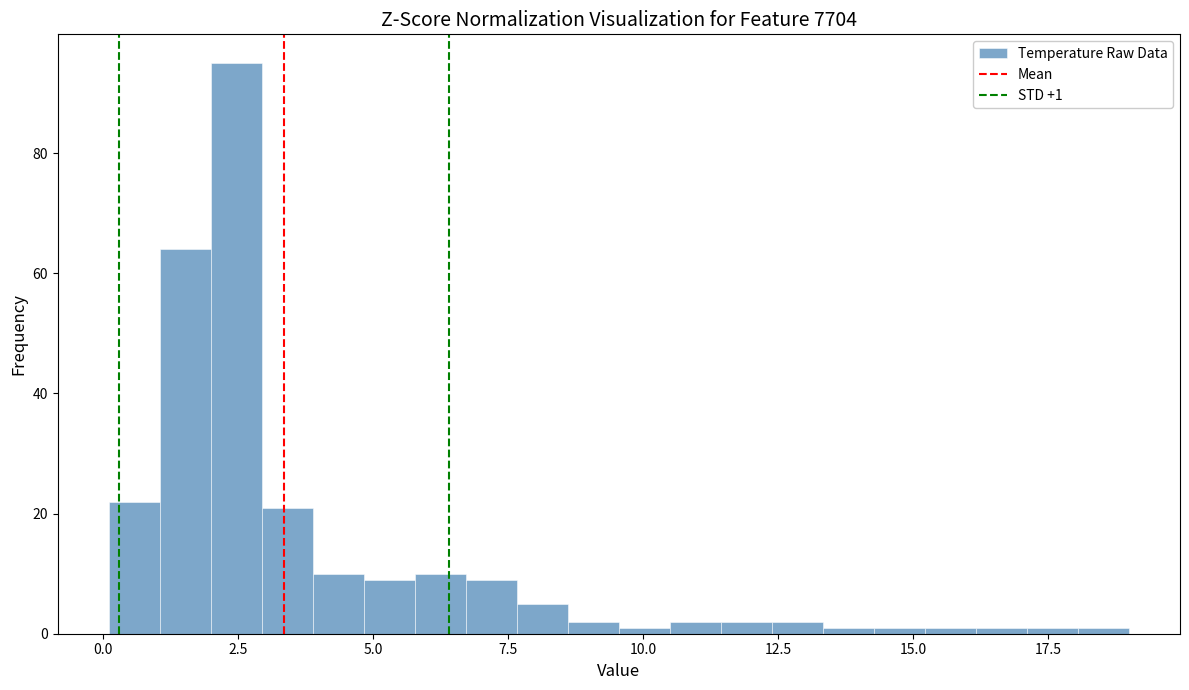

Around what value on the x-axis is the tallest bar? Give the approximate position of its centre, as read against the axis.

2.5